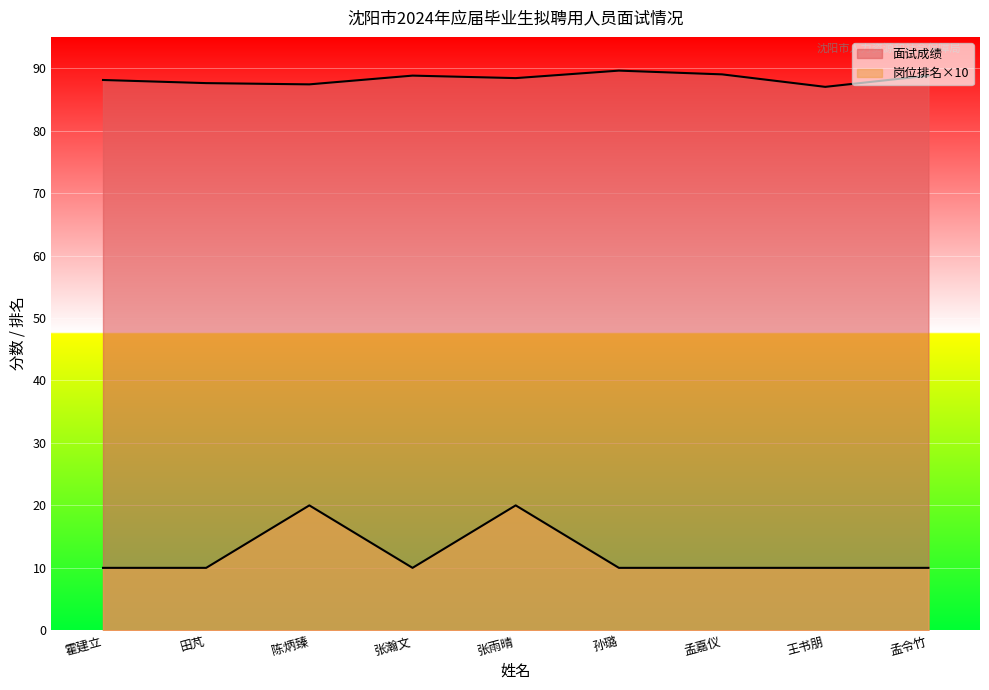

How many distinct data groups are displayed?

2